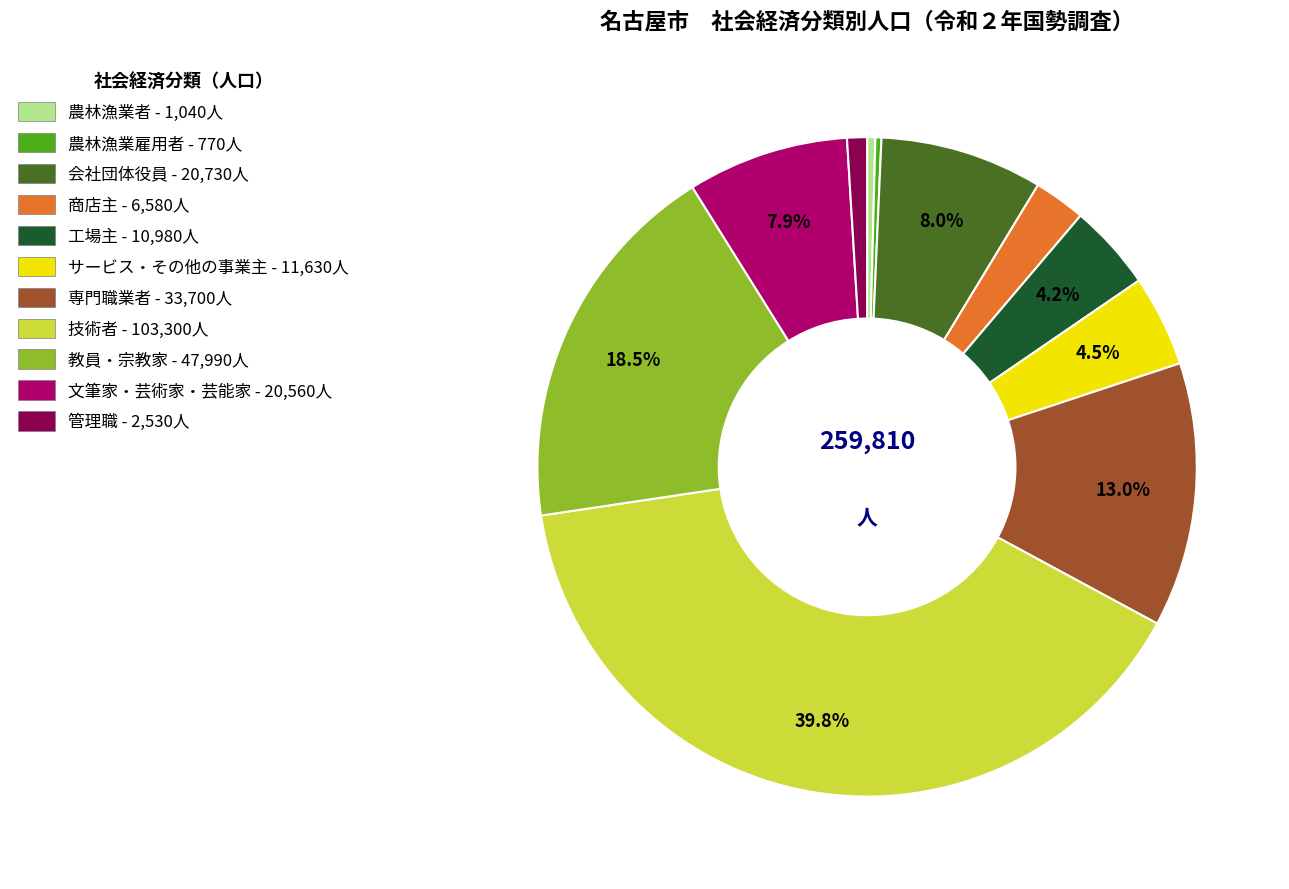

True or false: 会社団体役員 accounts for 16% of the total.

False